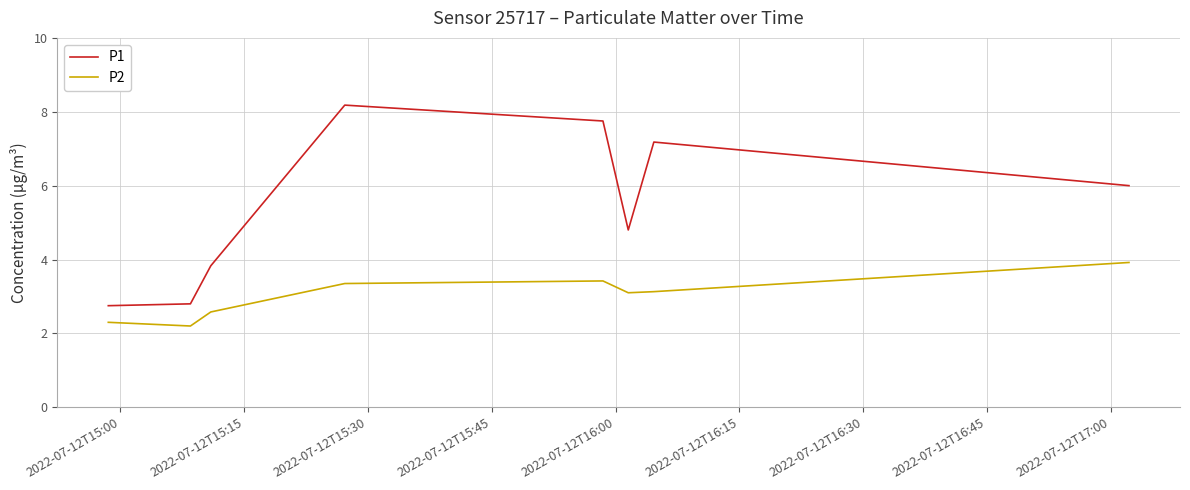

What is the difference between the maximum and minimum values in the P2 series?

1.7